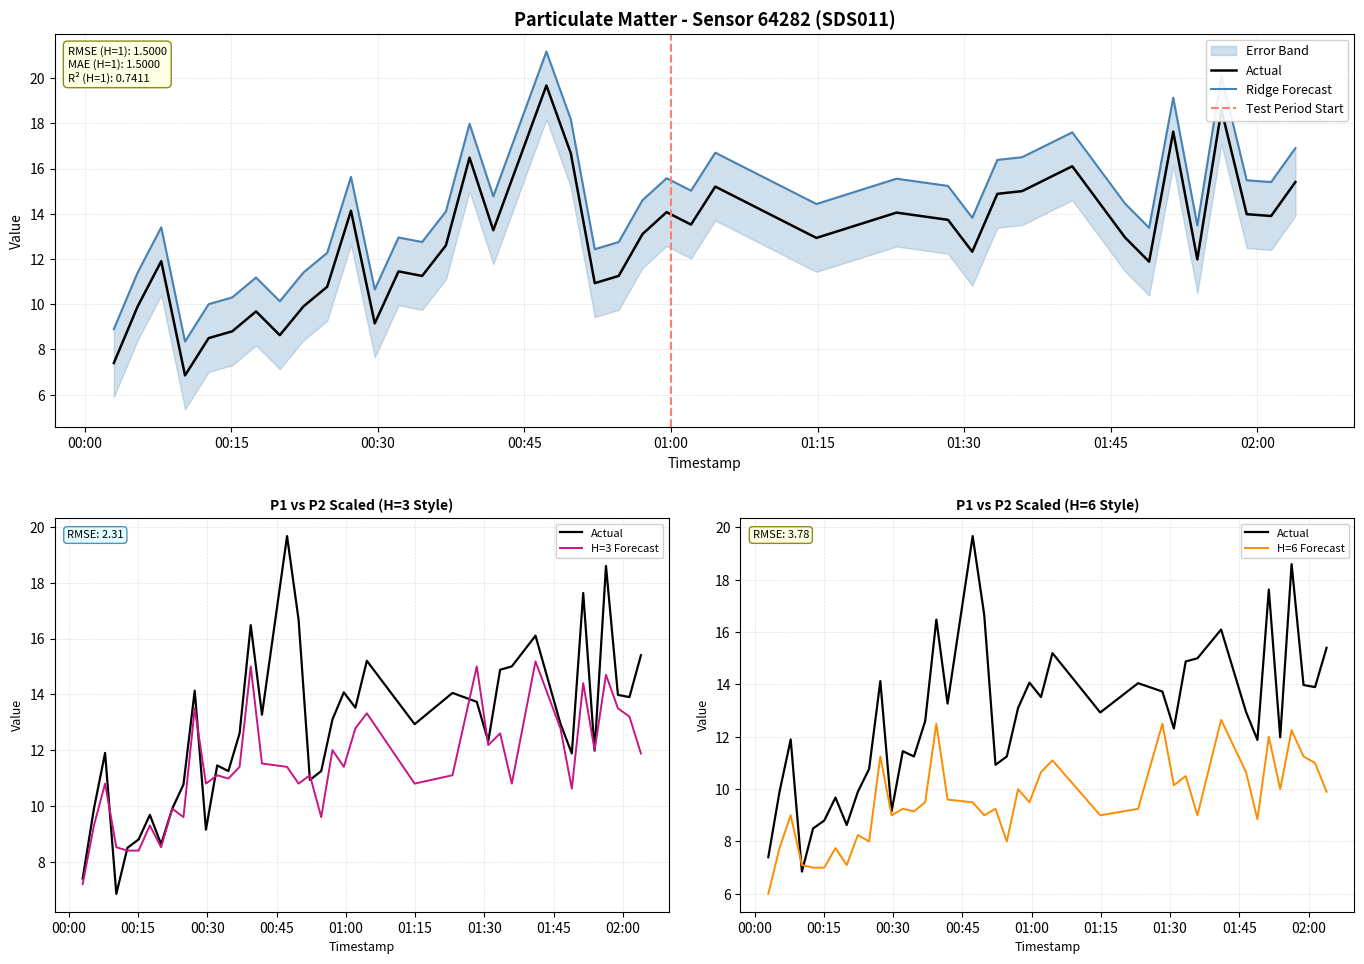

What position from the right is 2022-10-16T01:46:28?

8